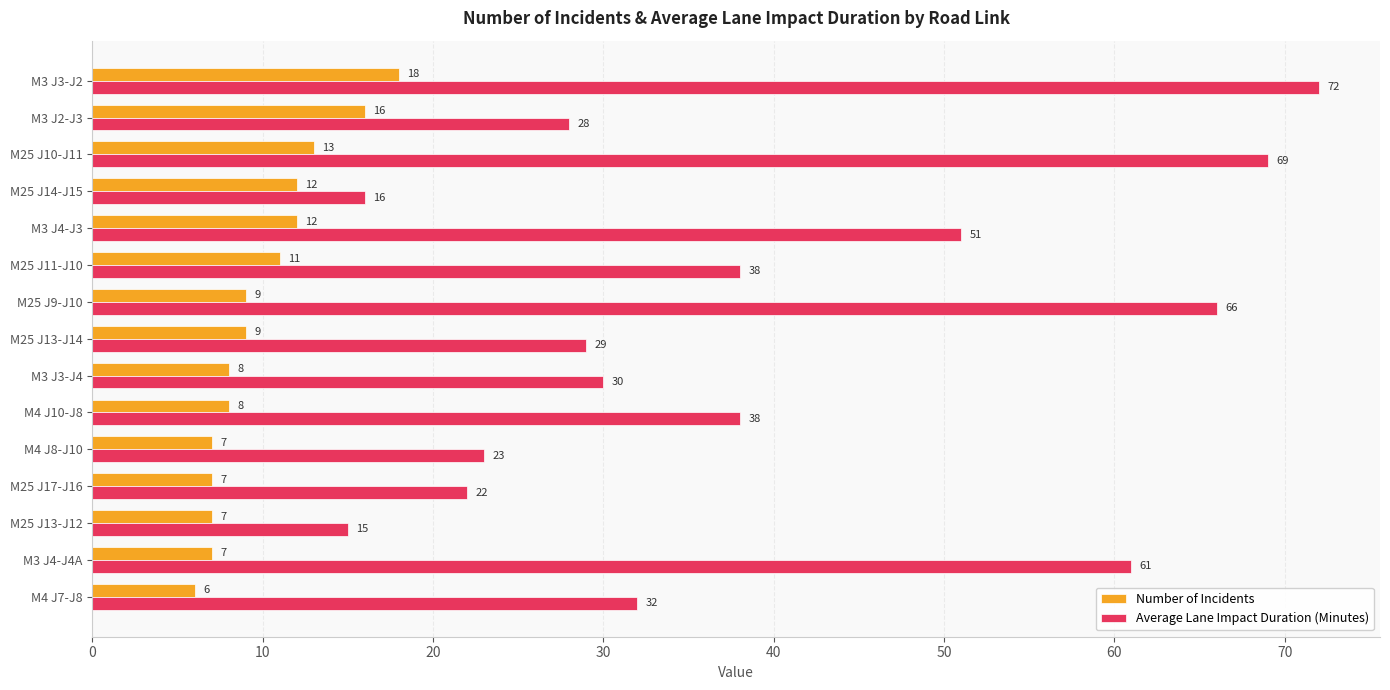

True or false: Average Lane Impact Duration (Minutes) has a value of 66 at M25 J11-J10.

False